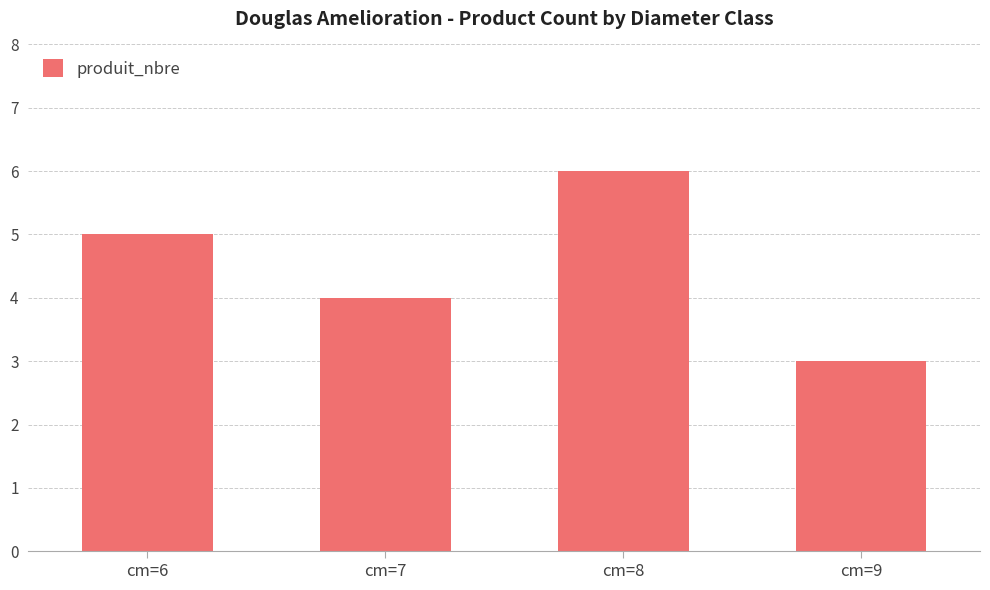

What value does the data have at cm=9?

3